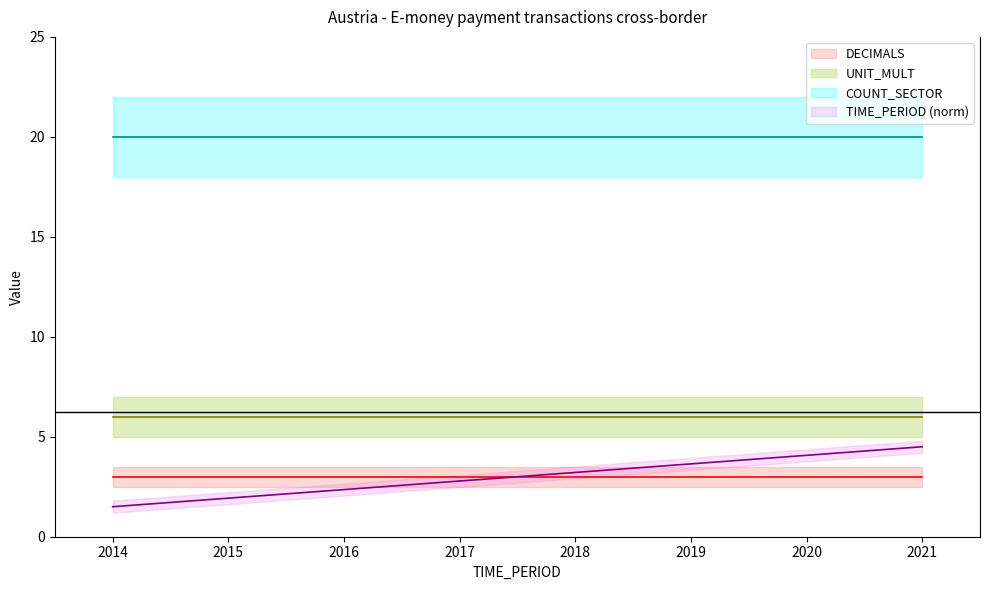

What is the greatest value displayed?

20.0